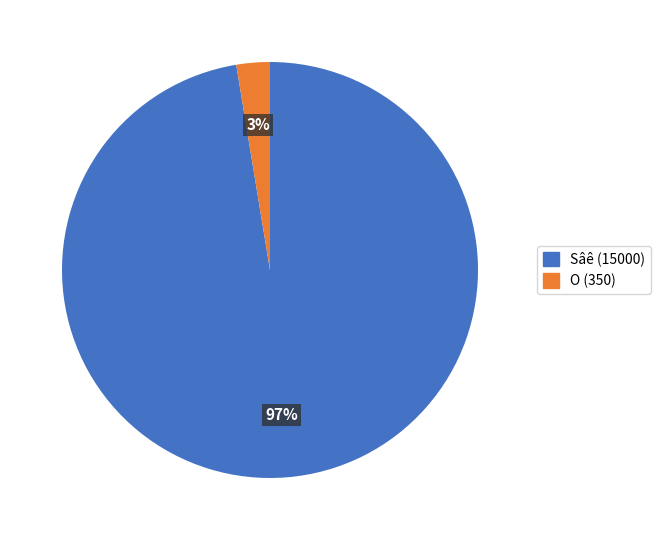

Combined, do Sâê (15000) and O (350) account for over 50%?

Yes